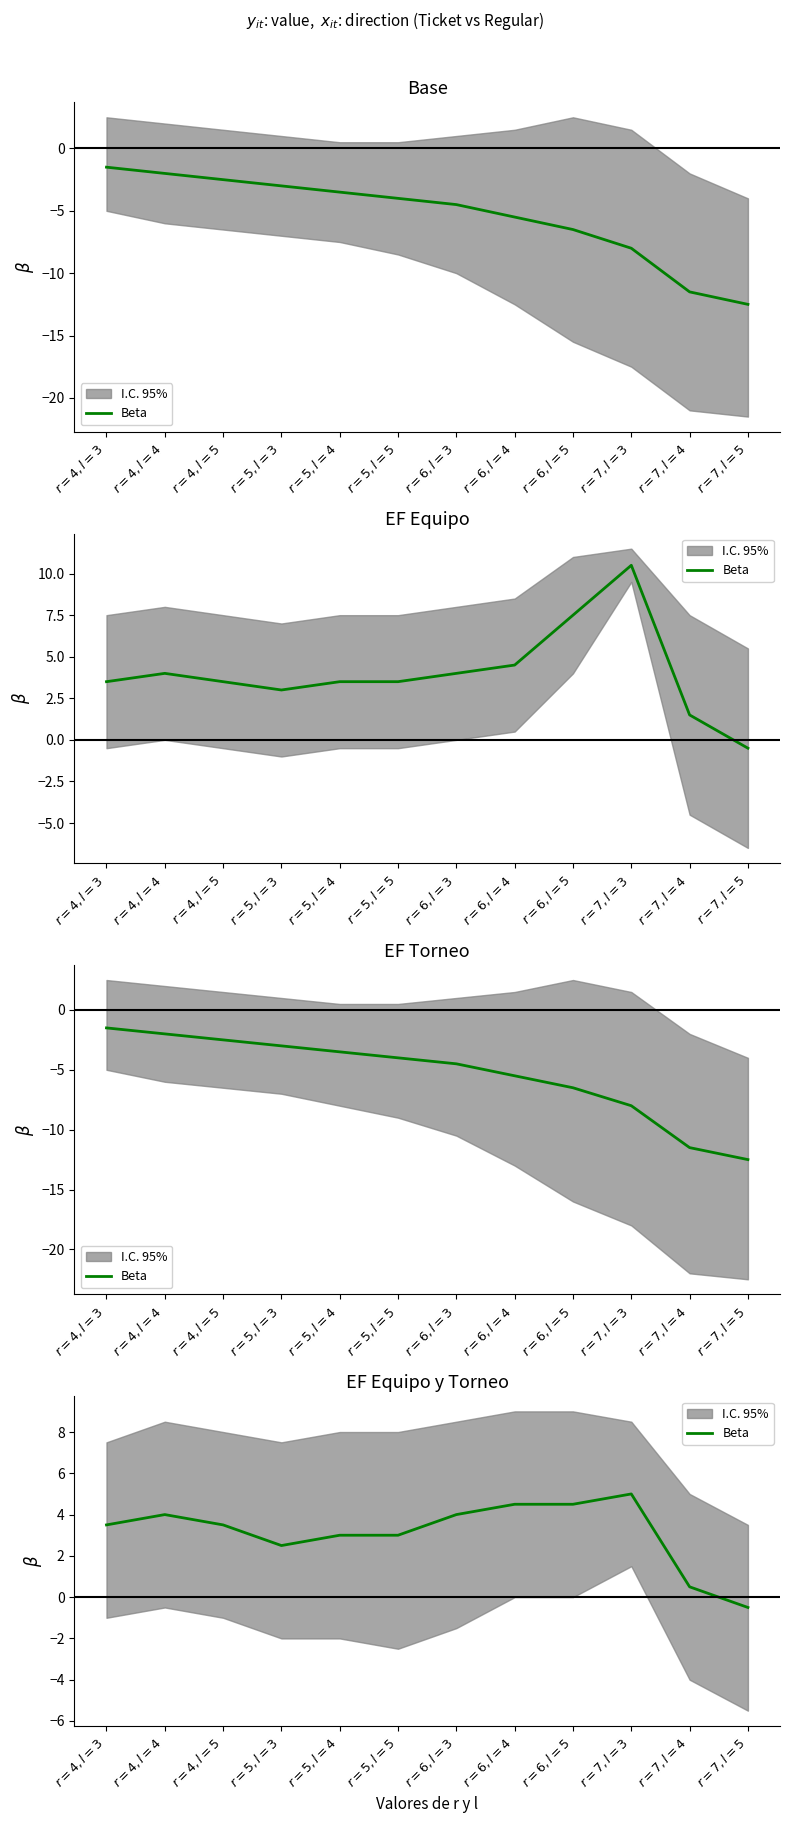

What is the ratio of the value at $r=4,l=3$ to the value at $r=5,l=3$?

1.4